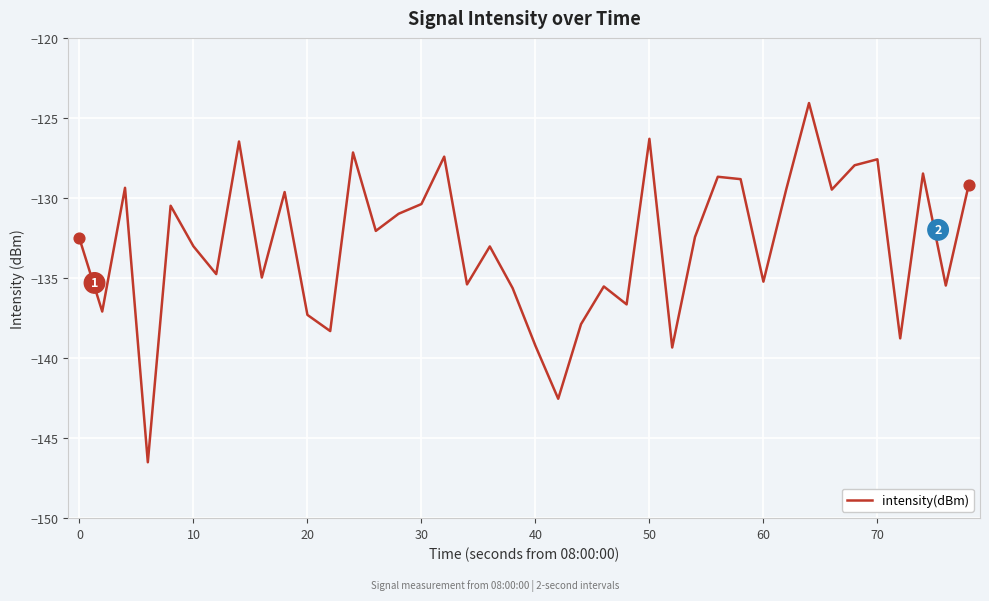

What is the minimum value shown in the chart?

-146.5